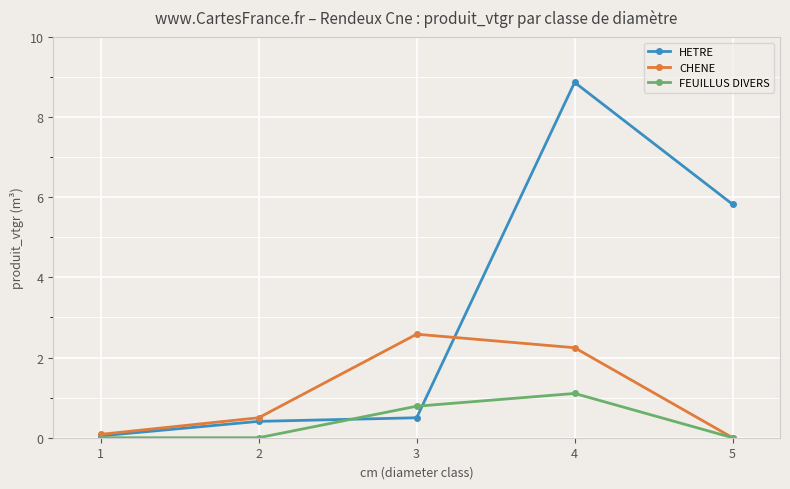

What is the total value across all series at 5?

5.8